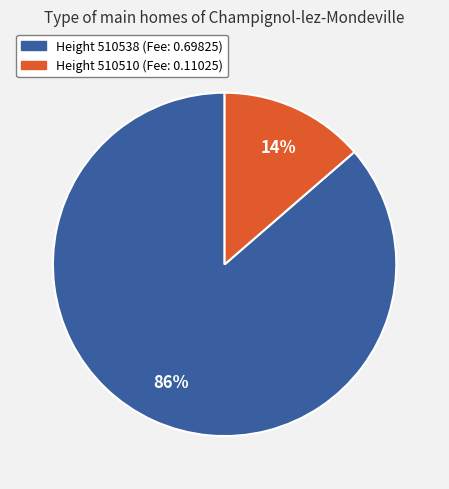

Which slice is the smallest?

Height 510510 (Fee: 0.11025)